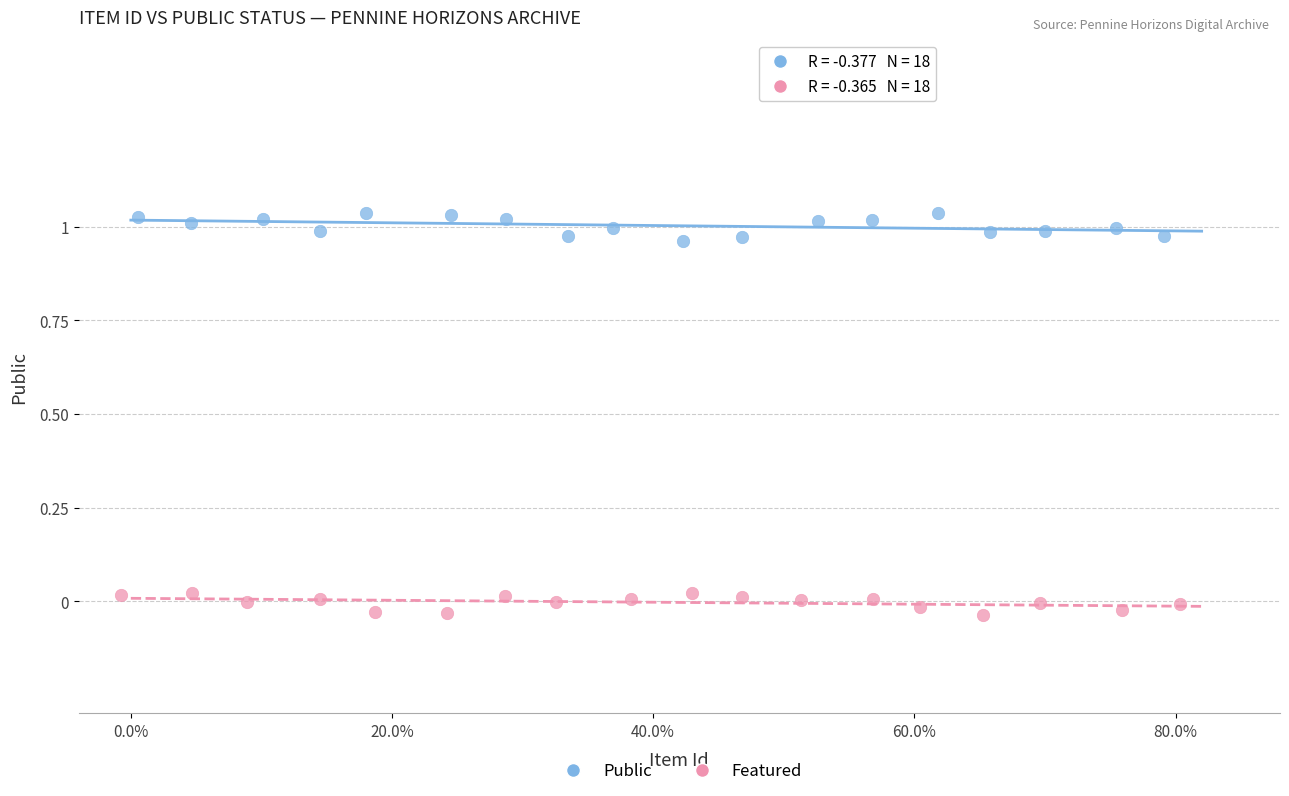

Which series contains the lowest Y value?

Featured